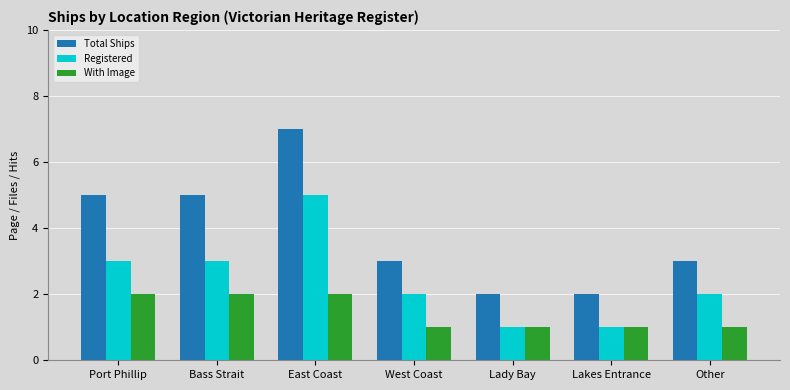

Which series has the largest range (max minus min)?

Total Ships